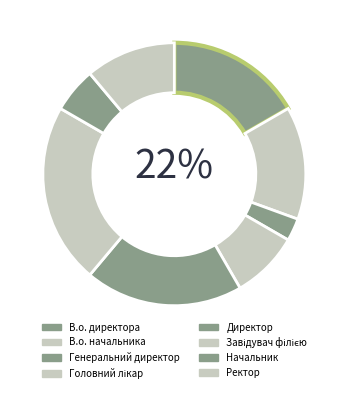

To the nearest percent, what is the difference between the largest and smallest slice percentages?

19%